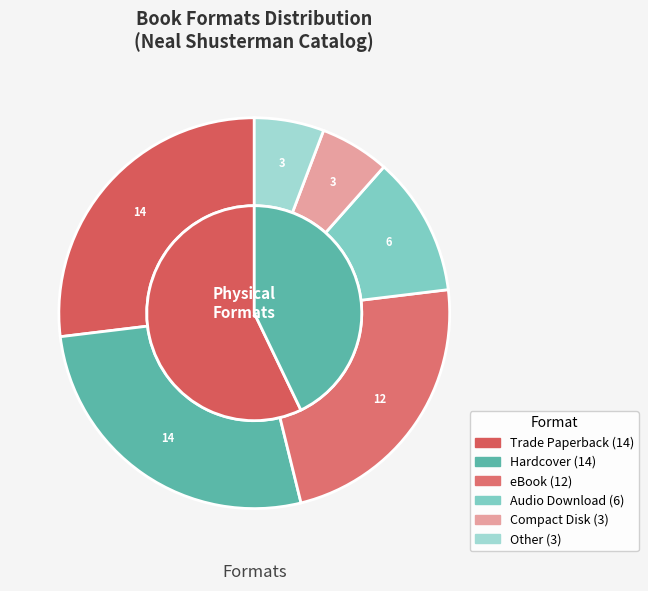

What is the change in value from Hardcover to eBook?

-2